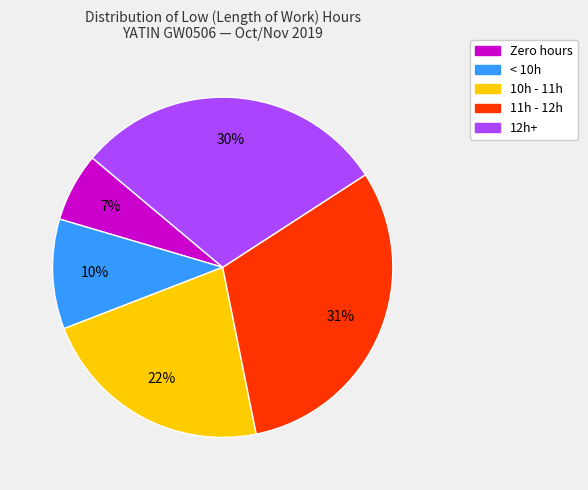

Does any single category account for the majority?

No